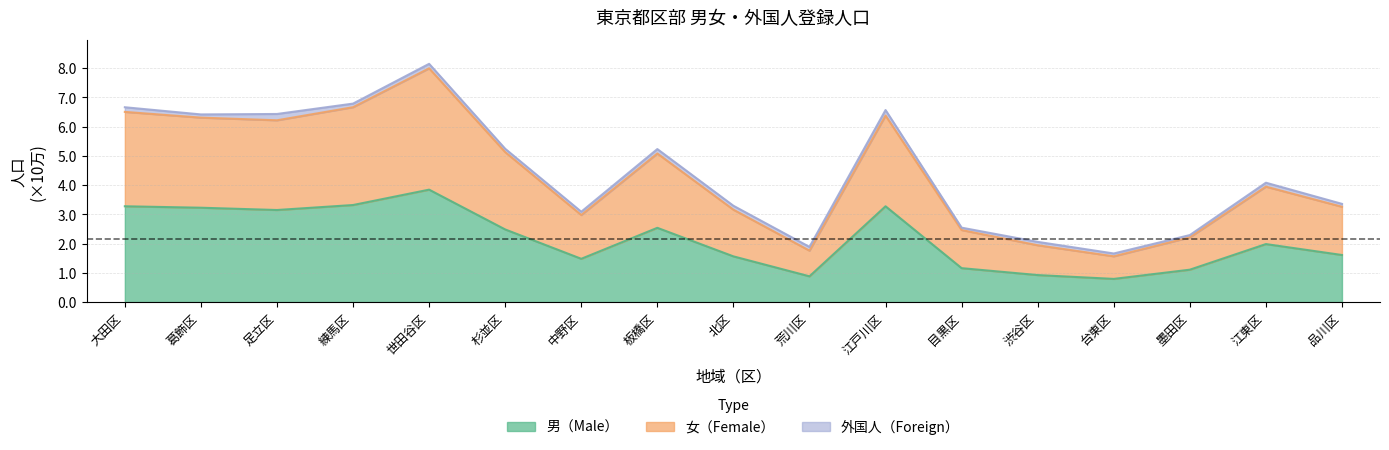

What is the label of the 8th point from the right?

荒川区